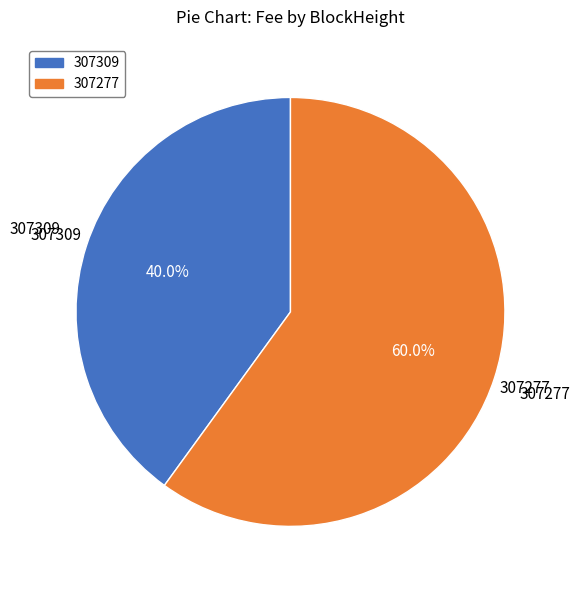

Is the sum of 307277 and 307309 greater than half?

Yes